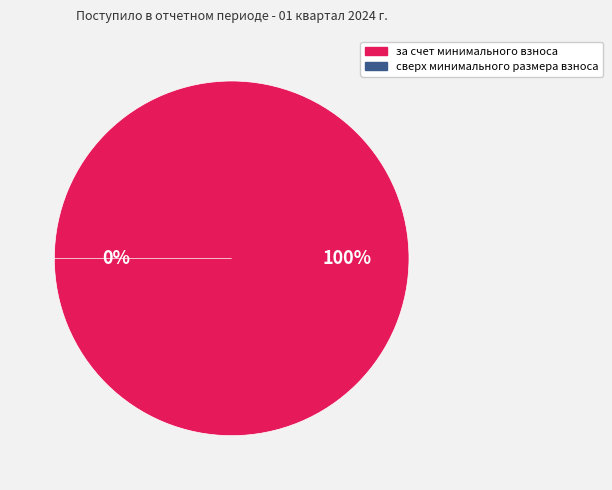

What percentage is the за счет минимального взноса slice, to the nearest percent?

100%